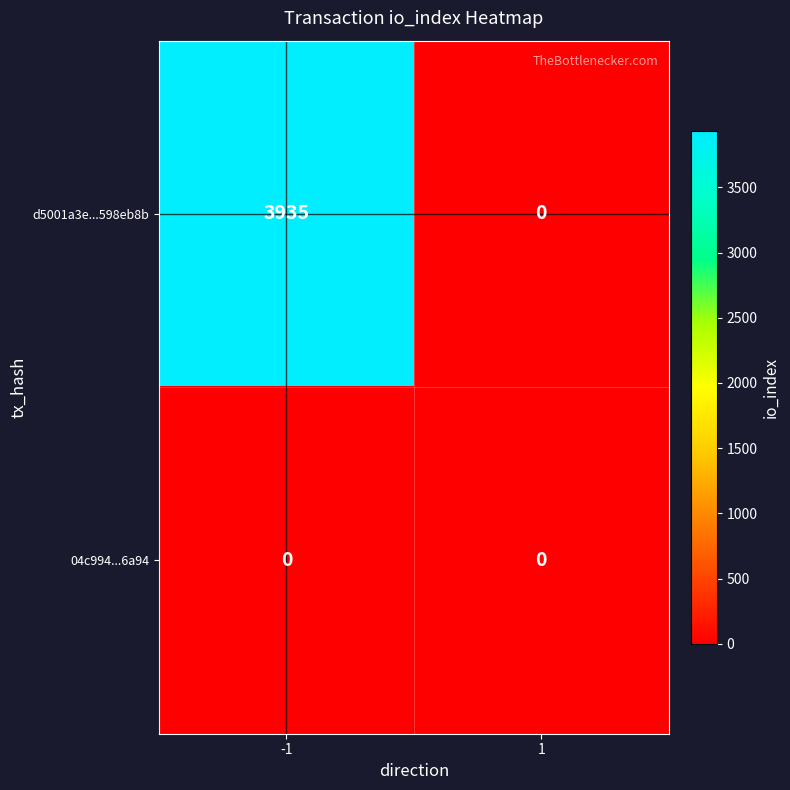

List the series in order of their overall mean, lowest first.

04c994...6a94, d5001a3e...598eb8b